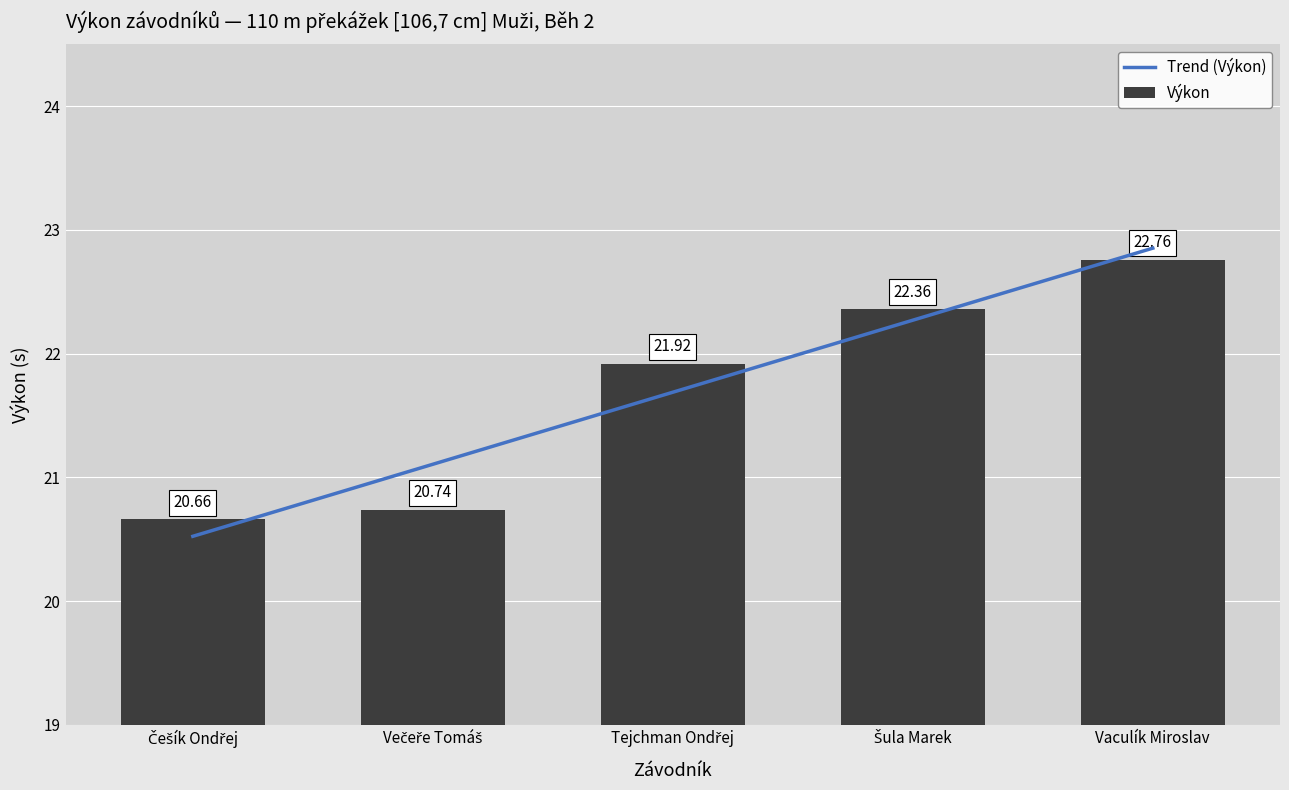

What is the sum of all values?

108.4